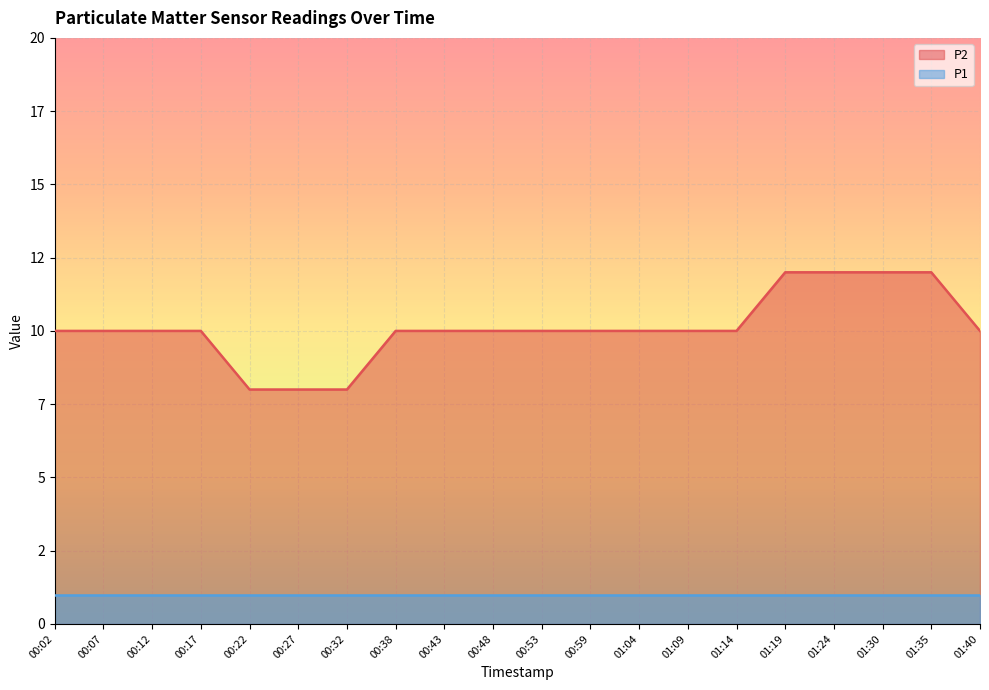

Reading right to left, extract all data points from this chart.

01:40=10	01:35=12	01:30=12	01:24=12	01:19=12	01:14=10	01:09=10	01:04=10	00:59=10	00:53=10	00:48=10	00:43=10	00:38=10	00:32=8	00:27=8	00:22=8	00:17=10	00:12=10	00:07=10	00:02=10